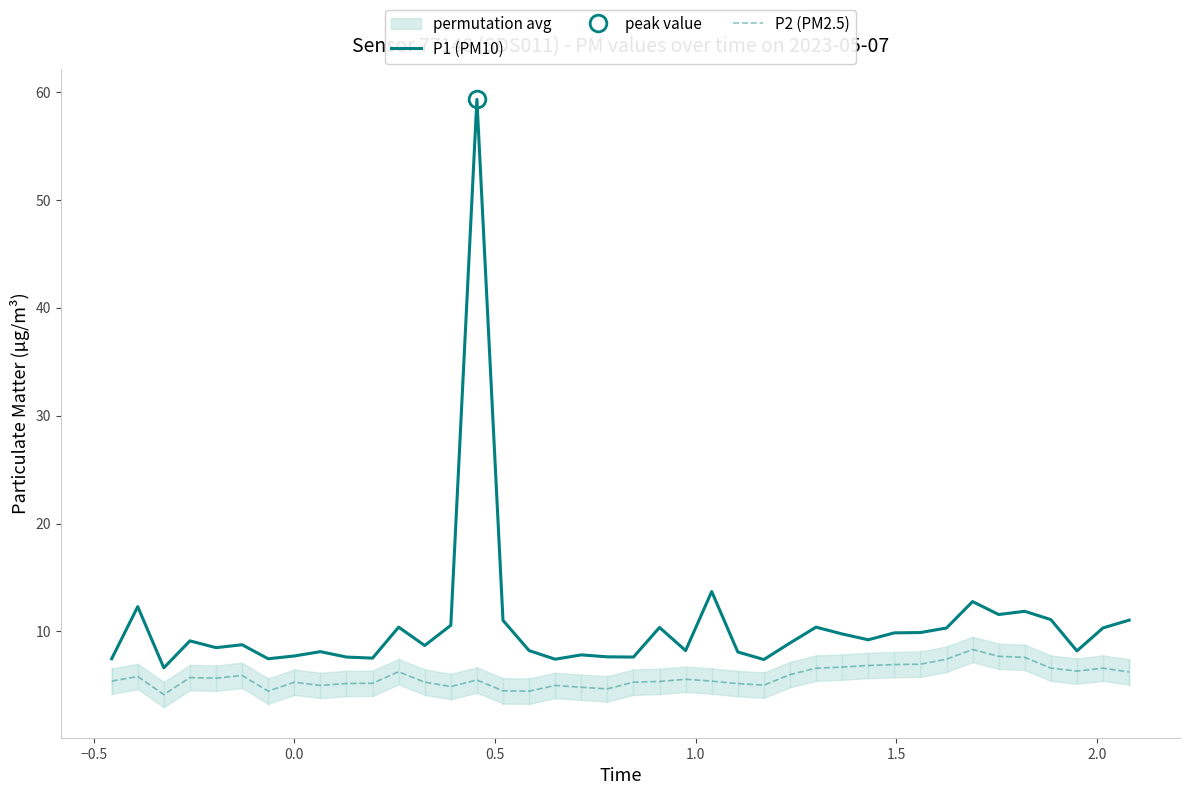

What is the difference between the maximum and minimum values in the P2 (PM2.5) series?

4.2